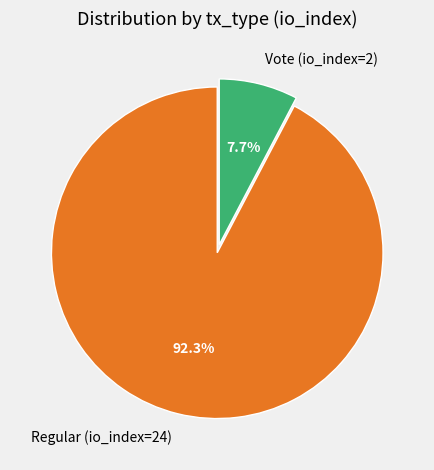

What percentage is NOT represented by Vote (io_index=2)?

92.3%